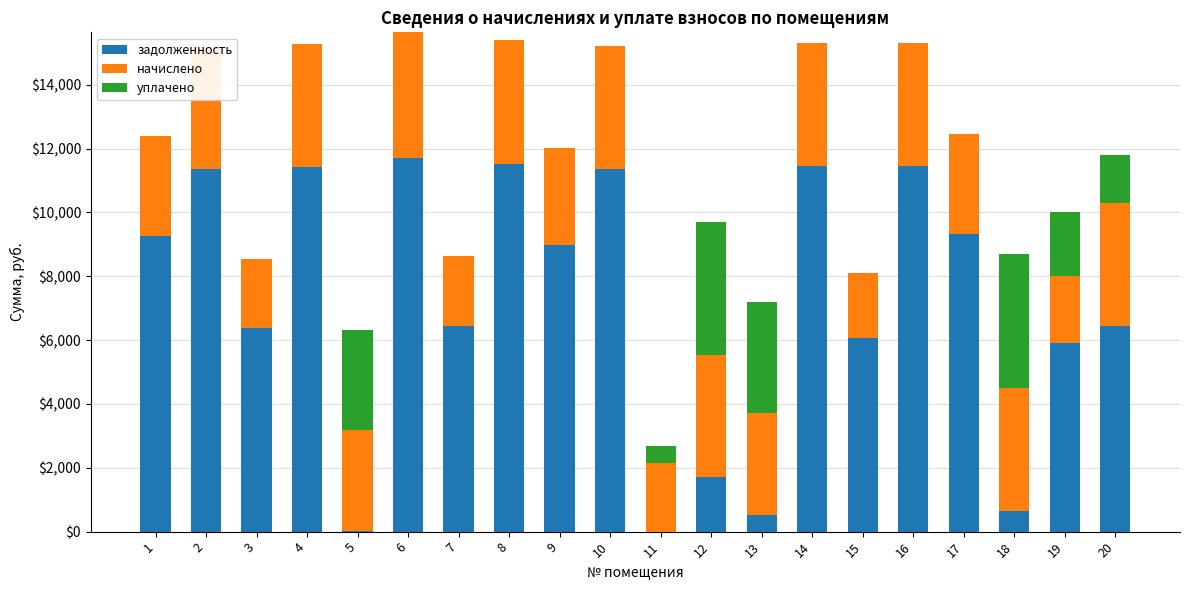

Between 7 and 11, which series saw the biggest shift?

задолженность